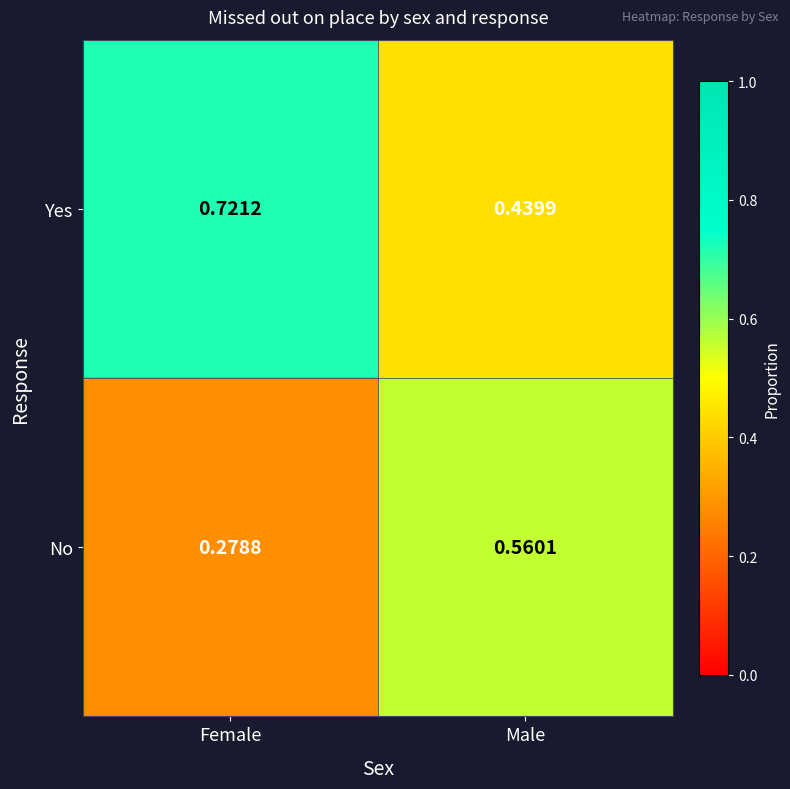

Is the value of Yes at Male greater than the value of No at Female?

Yes